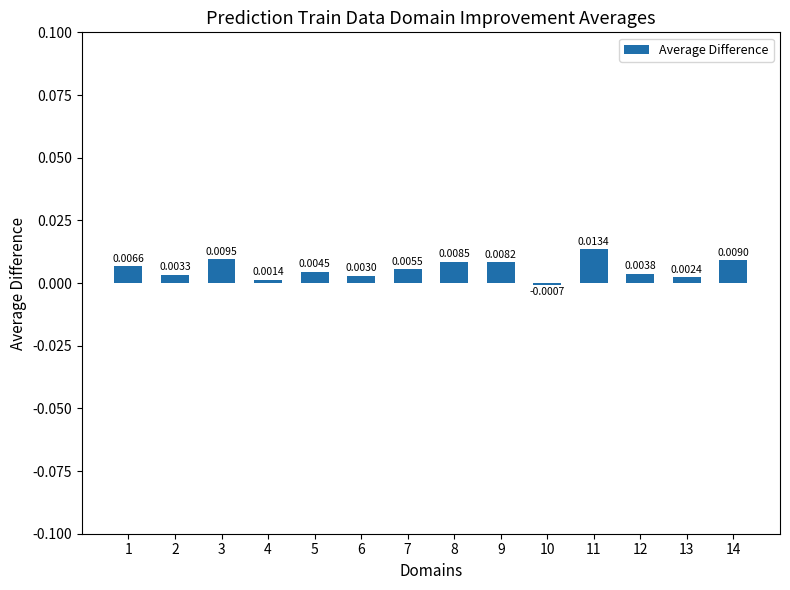

Which has a higher value, 12 or 3?

3